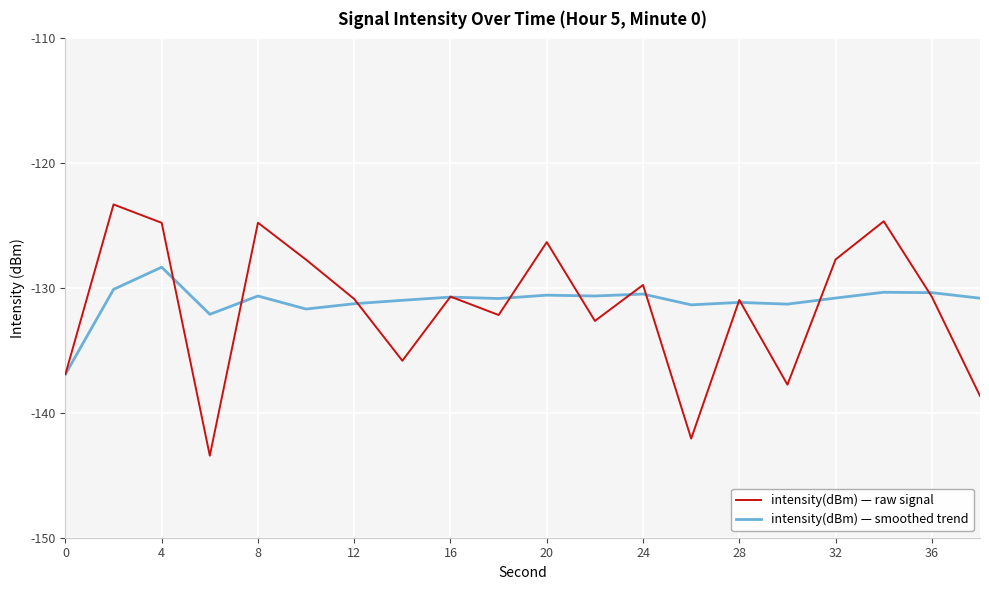

List the series in order of their peak value, highest first.

intensity(dBm) — raw signal, intensity(dBm) — smoothed trend